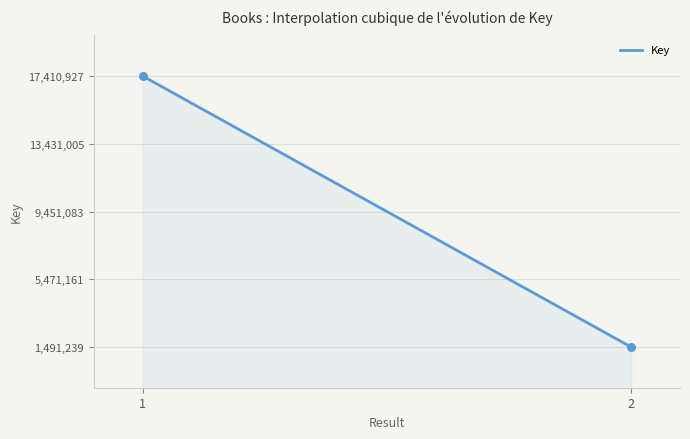

What is the ratio of the value at 2 to the value at 1?

0.1